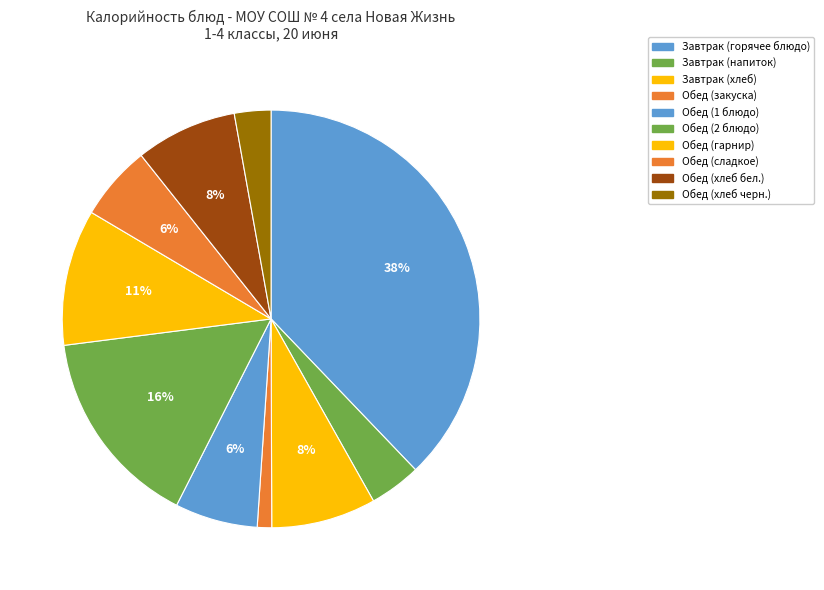

Count the number of slices in the pie.

10